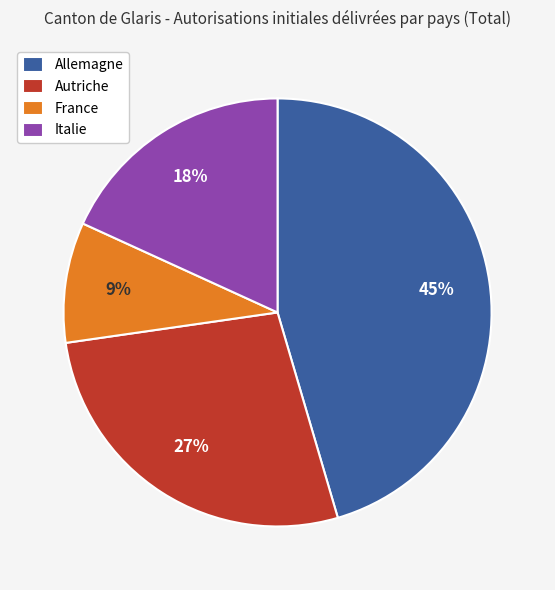

True or false: Allemagne accounts for 59% of the total.

False